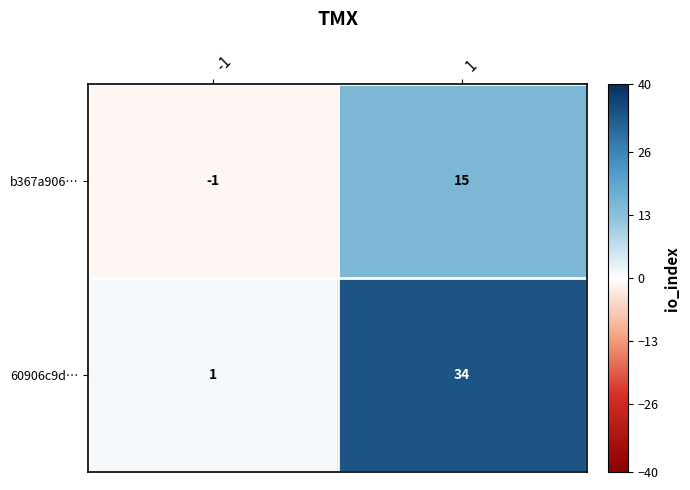

True or false: 60906c9d… has a value of 1 at -1.

True